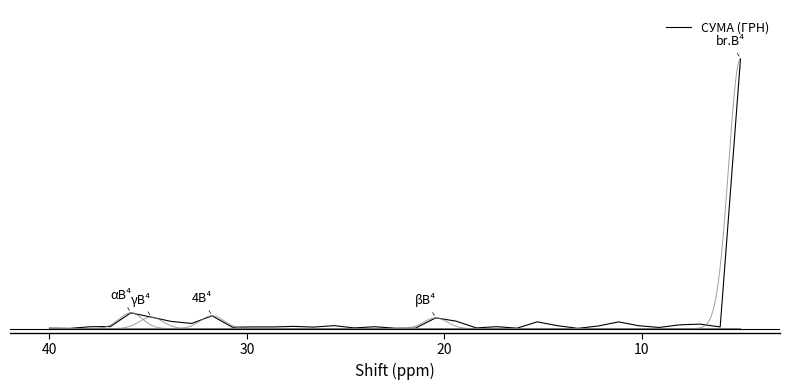

Reading left to right, list all the values displayed in this chart.

241.8	135.7	919.0	1020.0	7613.9	5566.1	3456.8	2520.0	6192.5	676.8	836.5	827.3	1083.8	755.3	1449.0	361.5	926.0	215.5	217.8	5182.2	3636.0	350.8	954.7	234.4	3272.5	1422.4	145.3	1285.3	3266.0	1386.7	580.3	1840.0	2184.0	820.0	130000.0